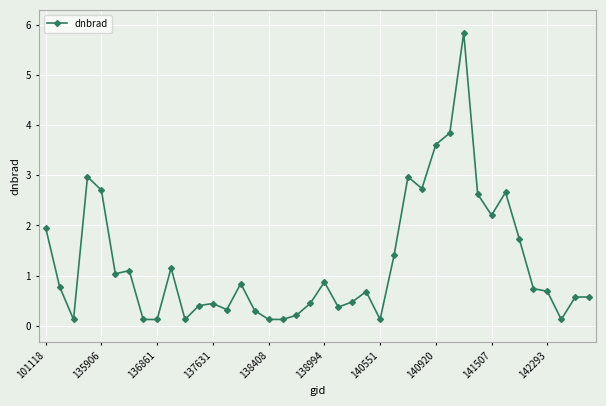

What is the maximum value shown in the chart?

5.8